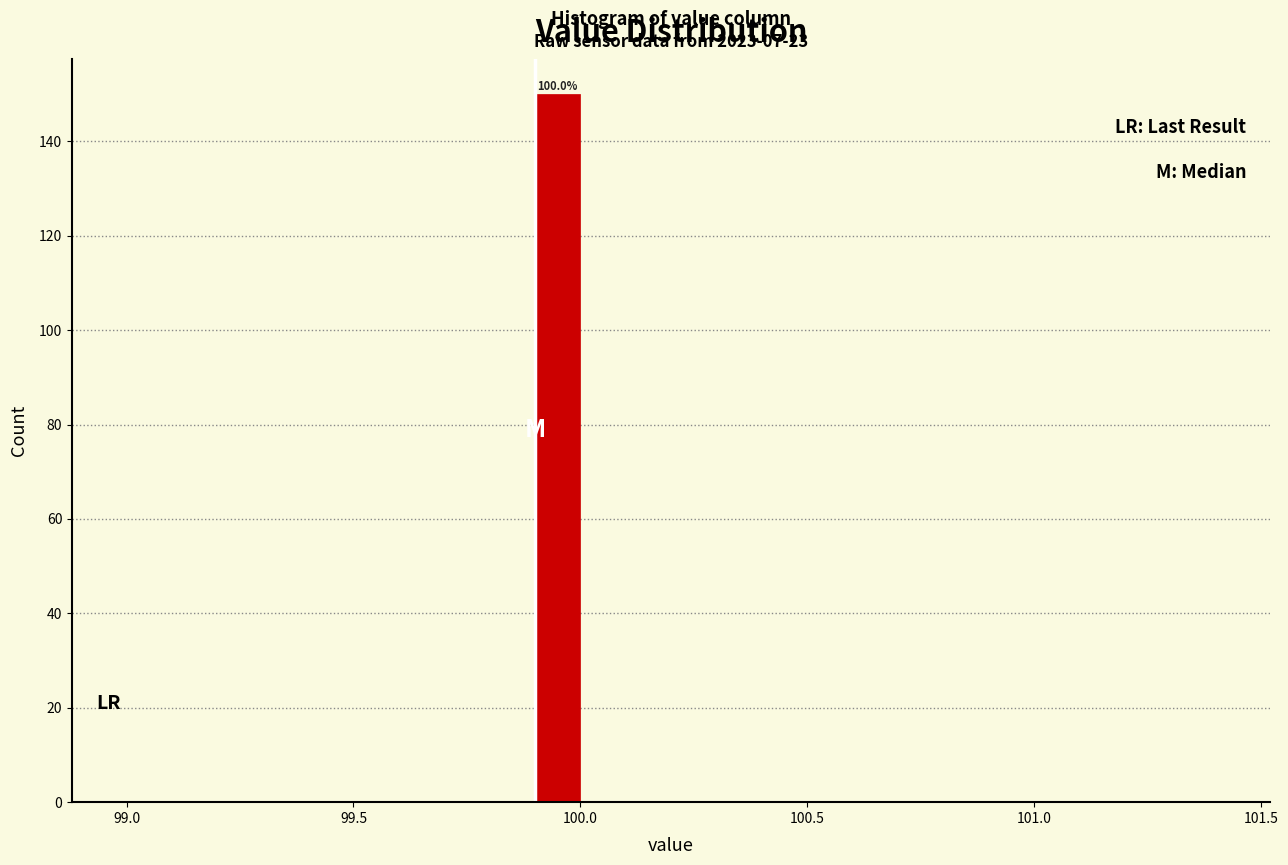

Read against the x-axis, roughly where is the centre of the tallest bar?

99.95